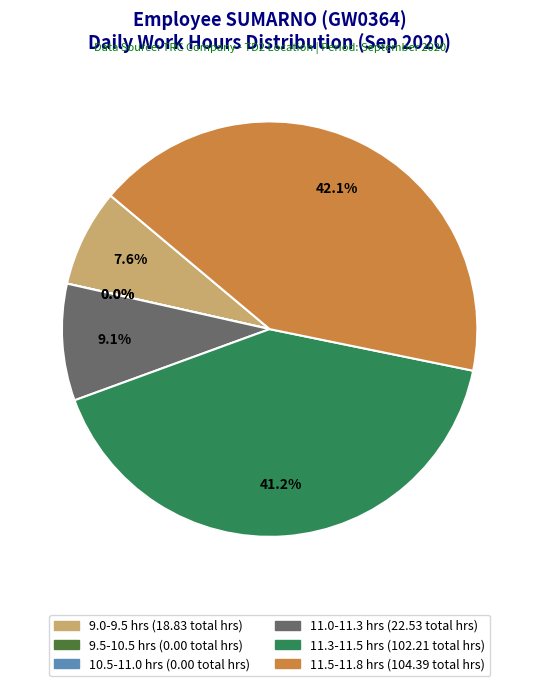

Is it true that 2-Wed is 10% of the pie?

False